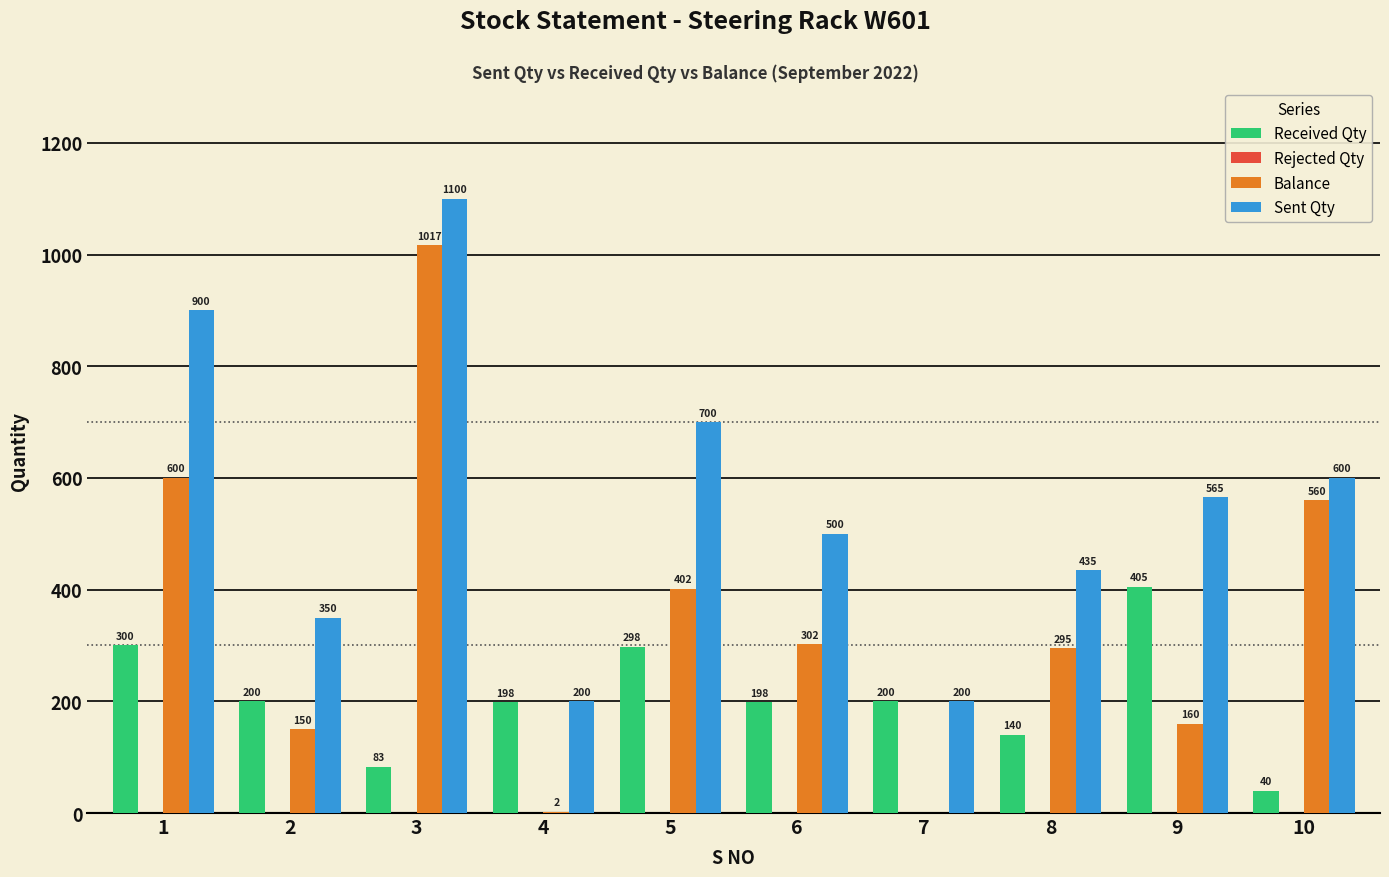

Which series has the widest spread of values?

Balance